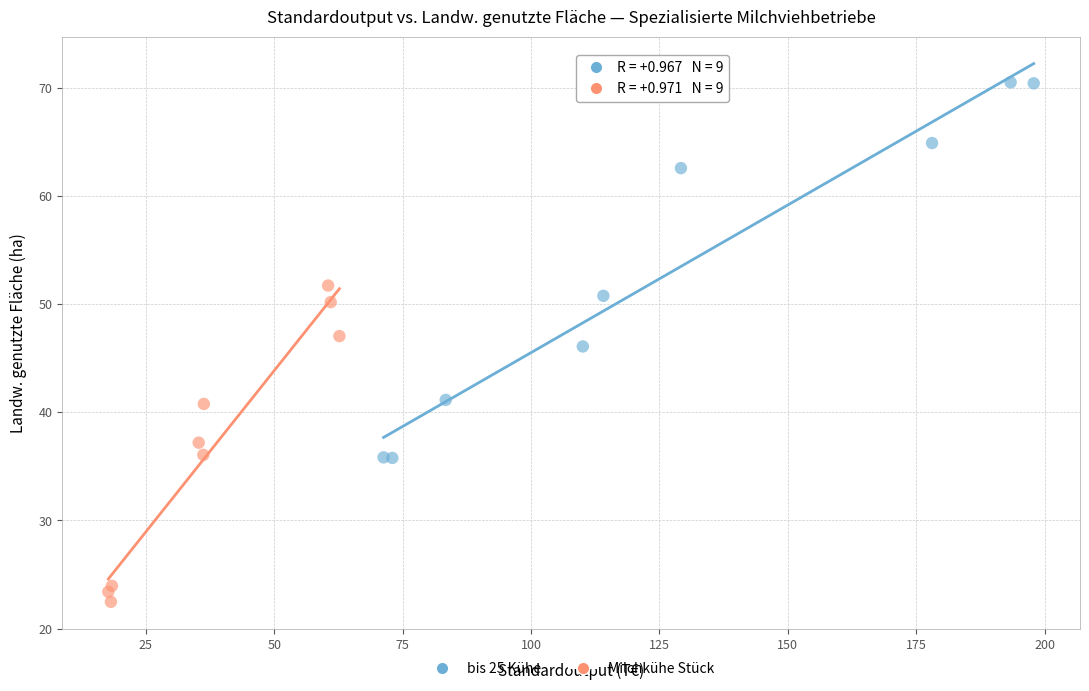

Which series has the largest Y range (max minus min)?

bis 25 Kühe